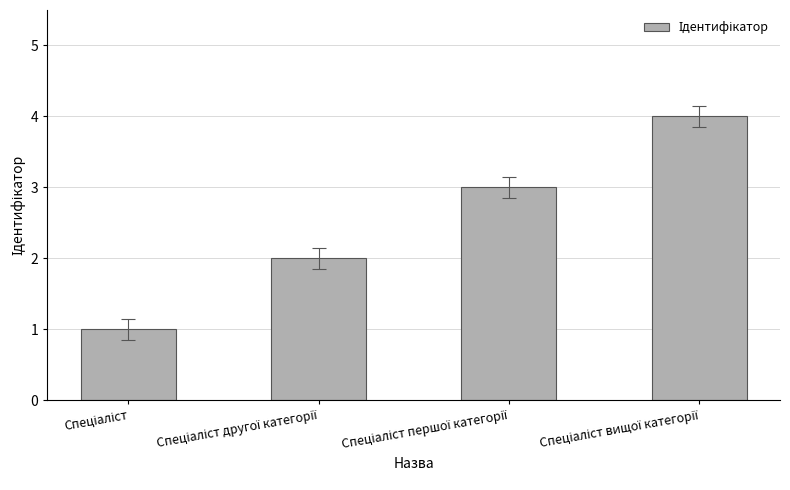

Count the number of categories in the chart.

4